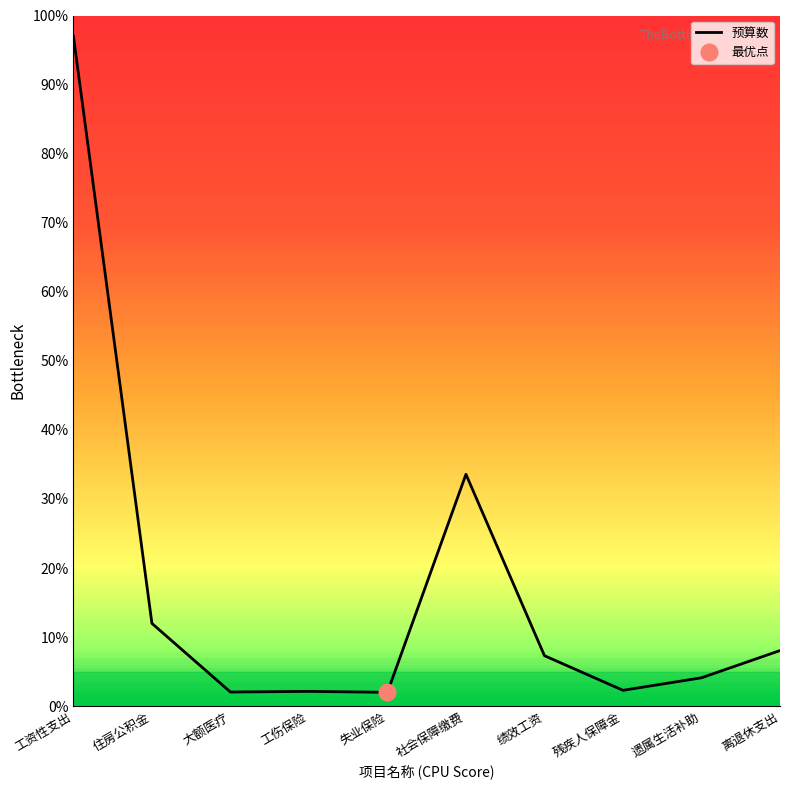

Reading right to left, extract all data points from this chart.

8.0	4.1	2.3	7.3	33.6	2.0	2.1	2.0	12.0	97.0